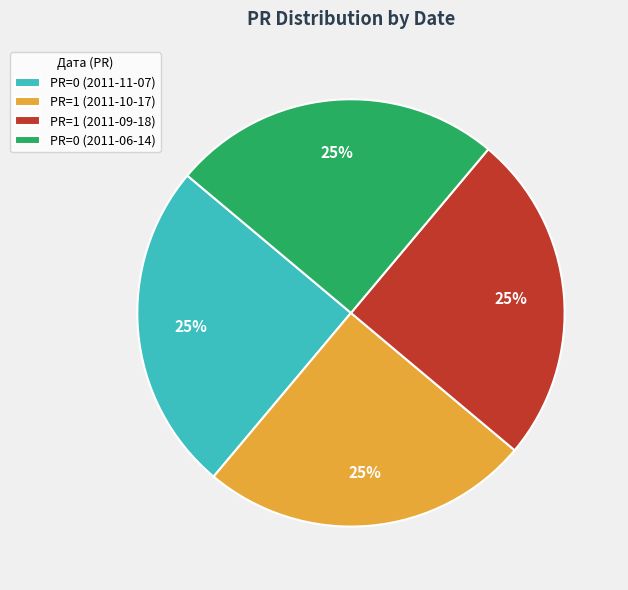

To the nearest percent, what is the difference between the largest and smallest slice percentages?

0%